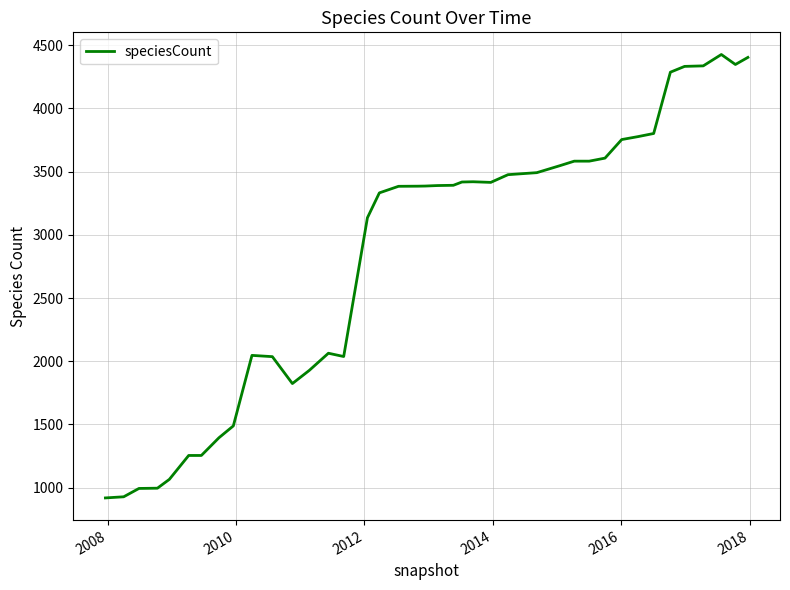

What is the difference between the maximum and minimum values?

3509